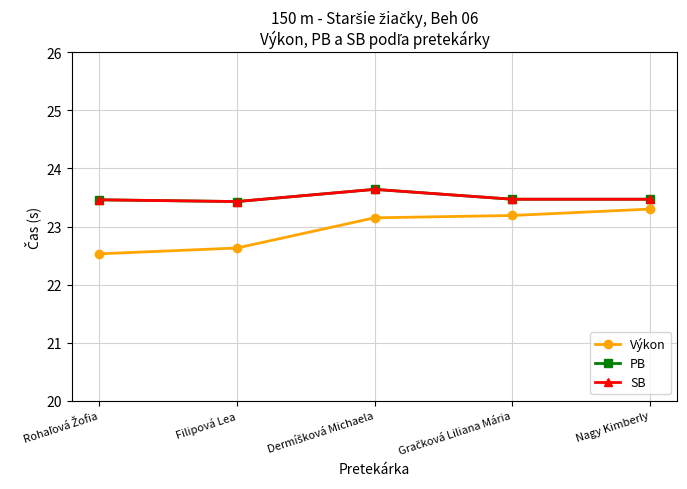

Does the chart have visible grid lines?

Yes